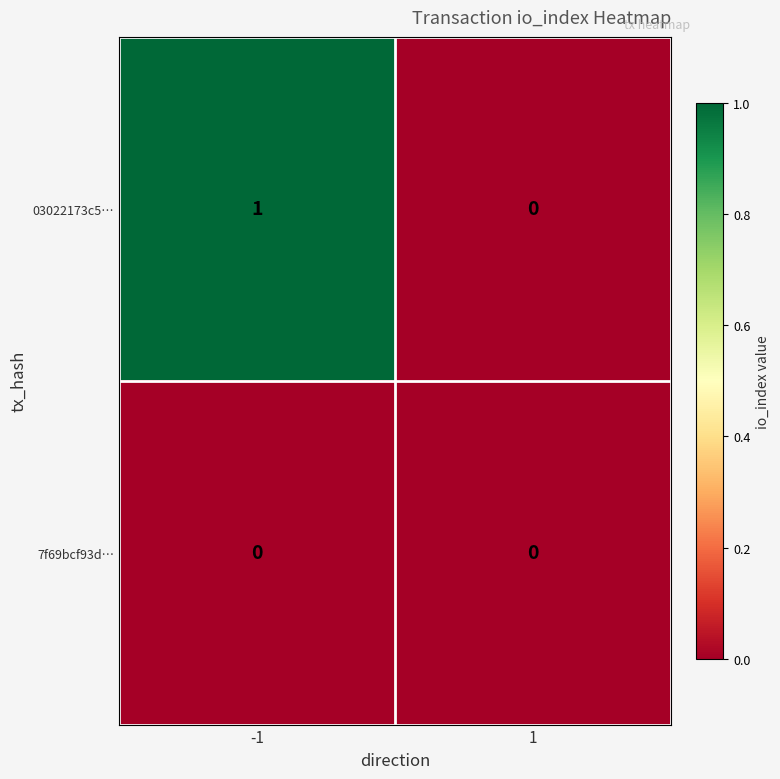

Is it true that 03022173c5… equals 0 at 1?

True